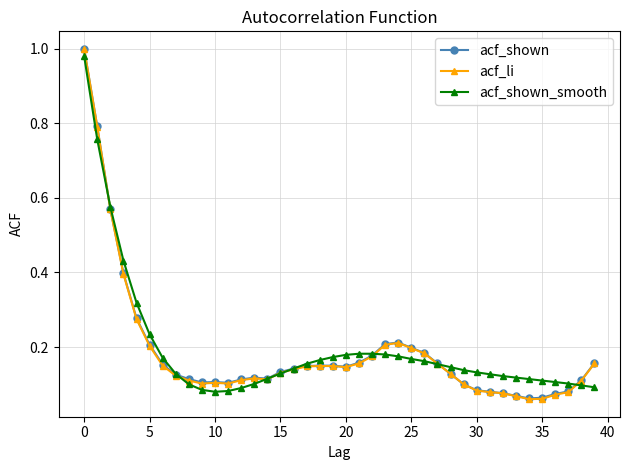

Which series has the widest spread of values?

acf_li